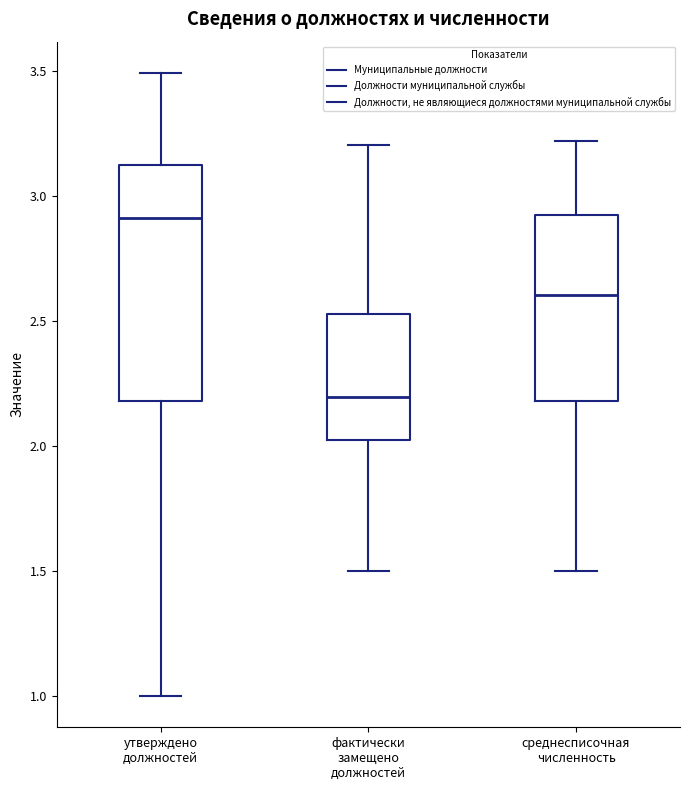

Reading left to right, read every box against the y-axis: the position of its median line, the range the box covers, and the ends of its whiskers. The values are not printed on the chart, so give them approximately, as read against the axis.

утверждено должностей: median 2.90, box 2.20 to 3.10, whiskers 1.00 to 3.50
фактически замещено должностей: median 2.20, box 2.00 to 2.55, whiskers 1.50 to 3.20
среднесписочная численность: median 2.60, box 2.20 to 2.95, whiskers 1.50 to 3.20